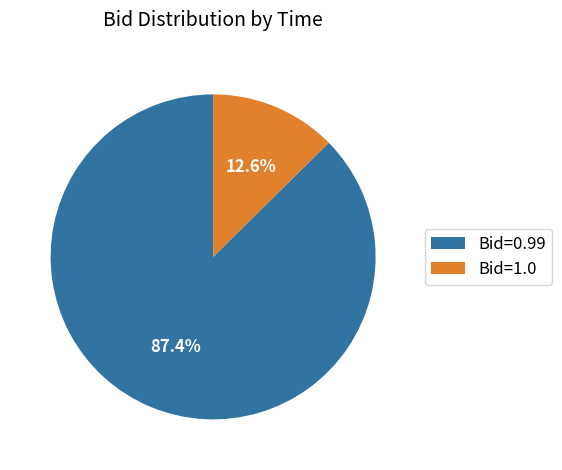

How much of the chart is everything except Bid=0.99?

12.6%